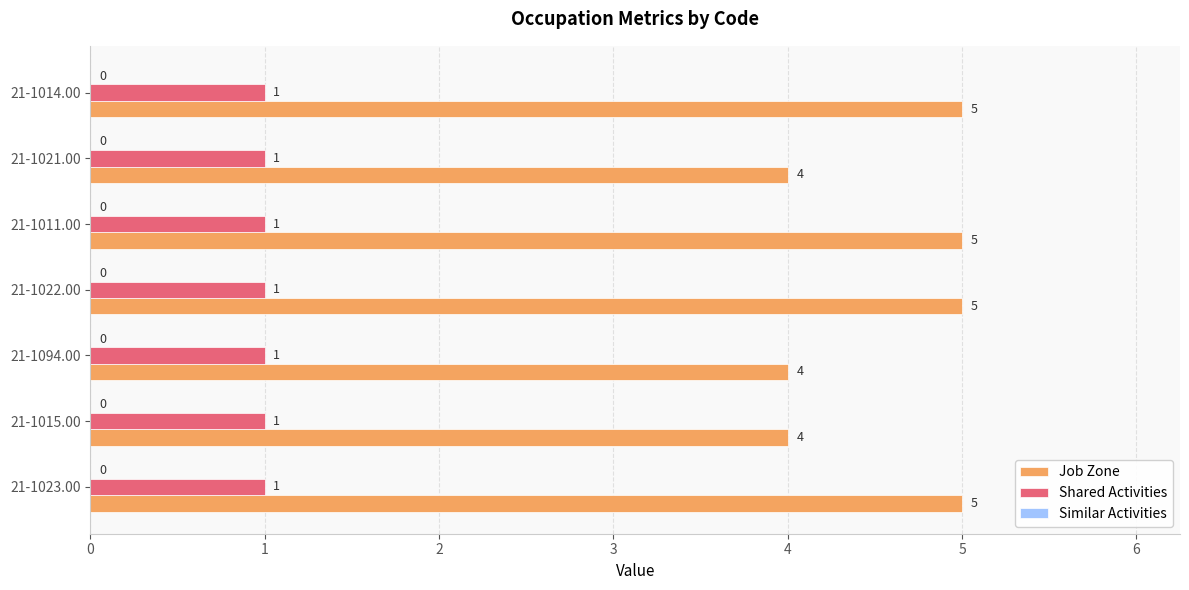

What is the difference between the highest and lowest values at 21-1021.00?

3